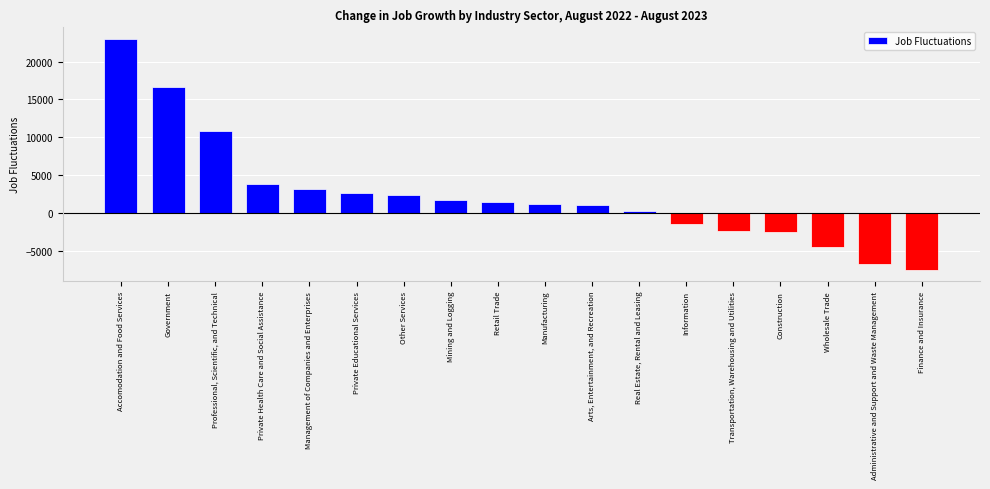

What is the label of the 17th bar from the left?

Administrative and Support and Waste Management